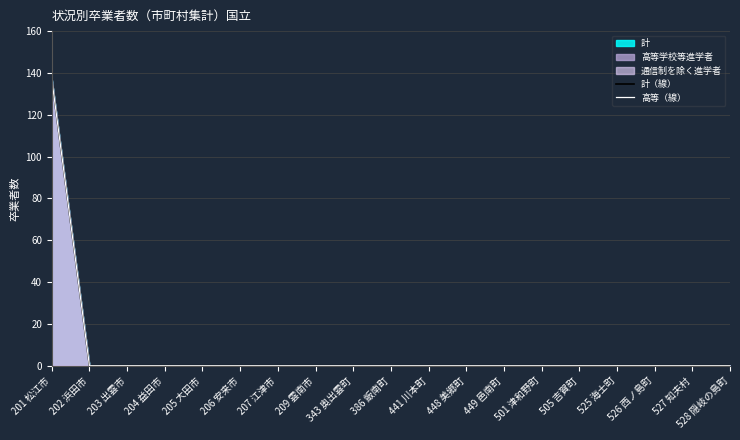

What is the label of the 11th point from the left?

441 川本町